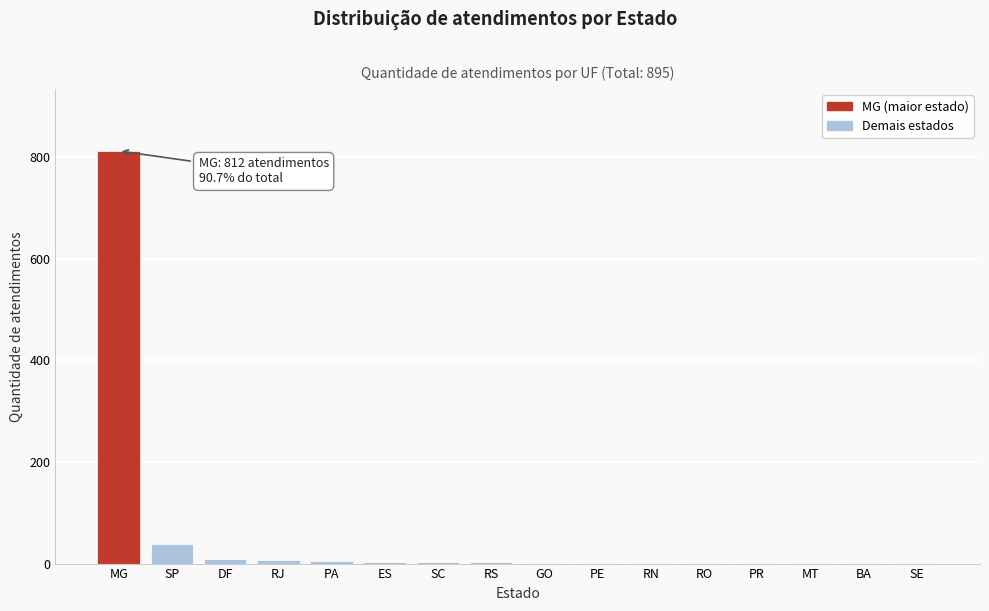

At which category does the chart reach its peak across all series?

MG